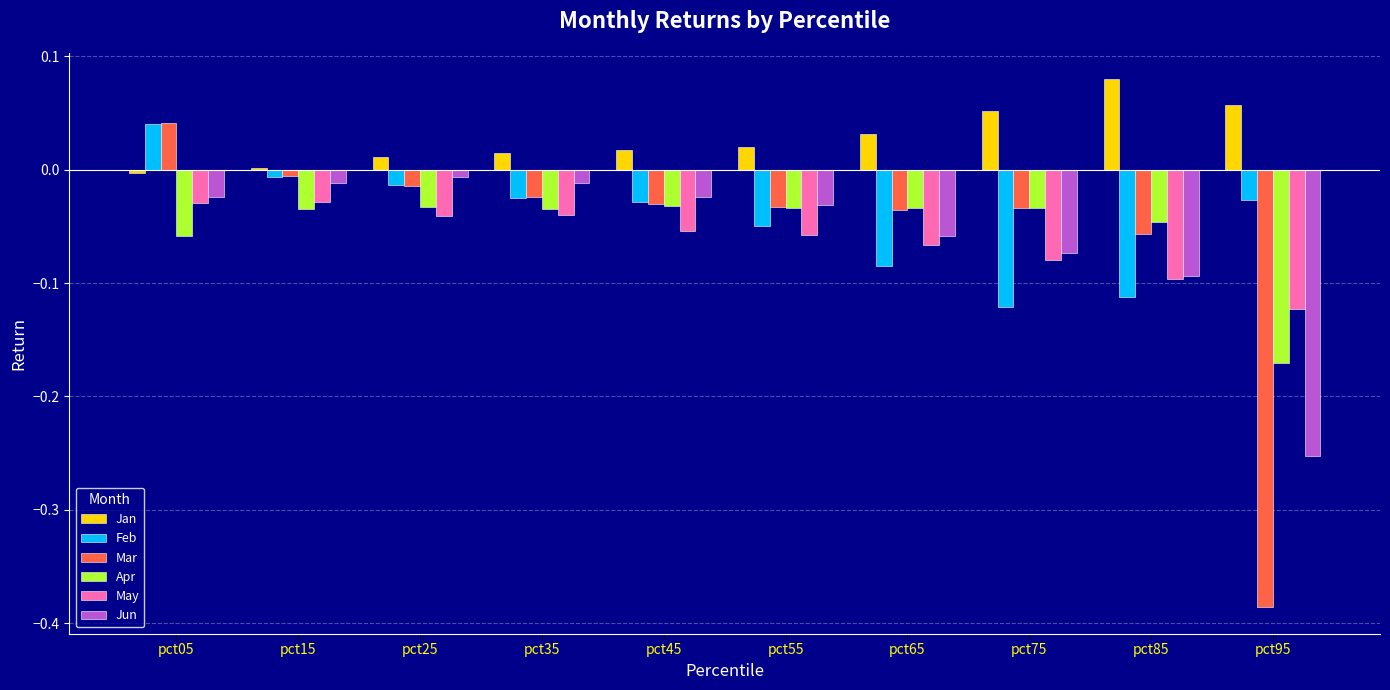

Which label corresponds to the largest value in the chart?

pct85